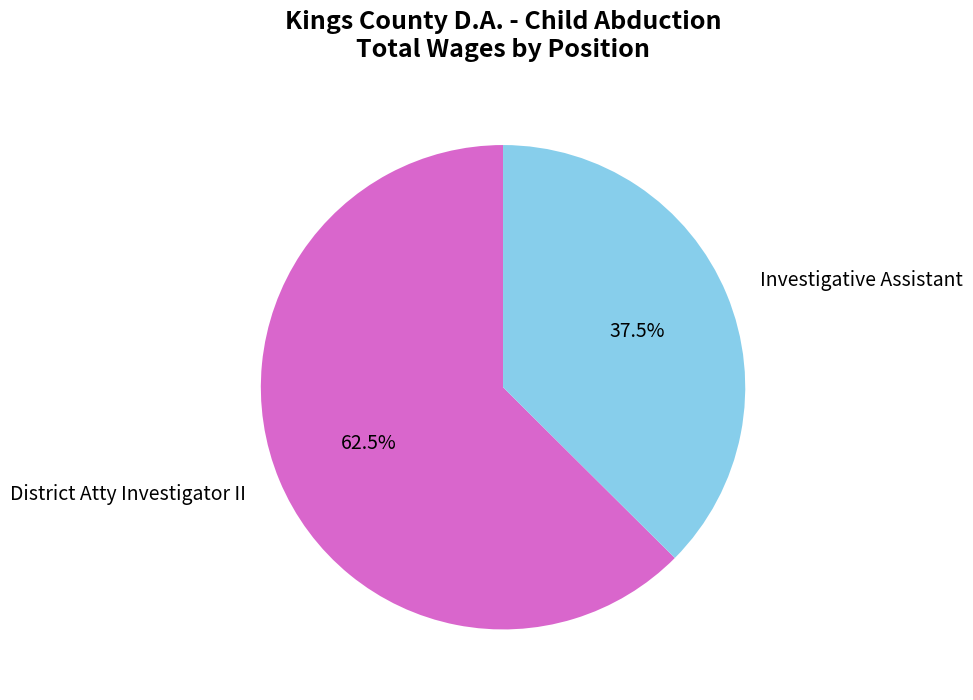

Count the number of slices in the pie.

2